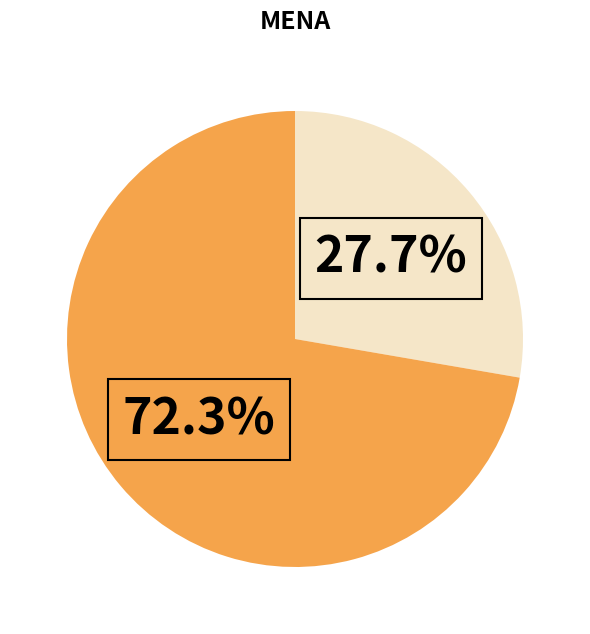

Is there any slice that represents more than half of the pie?

Yes